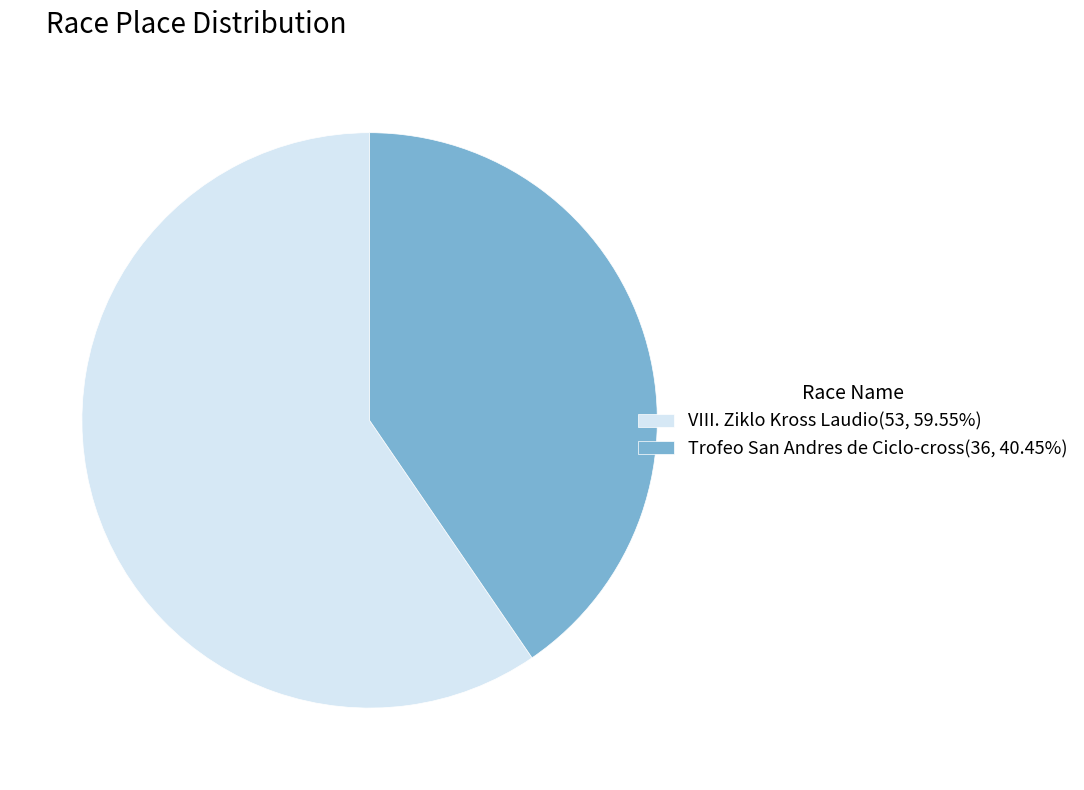

Do VIII. Ziklo Kross Laudio(53, 59.55%) and Trofeo San Andres de Ciclo-cross(36, 40.45%) together represent more than half of the pie?

Yes